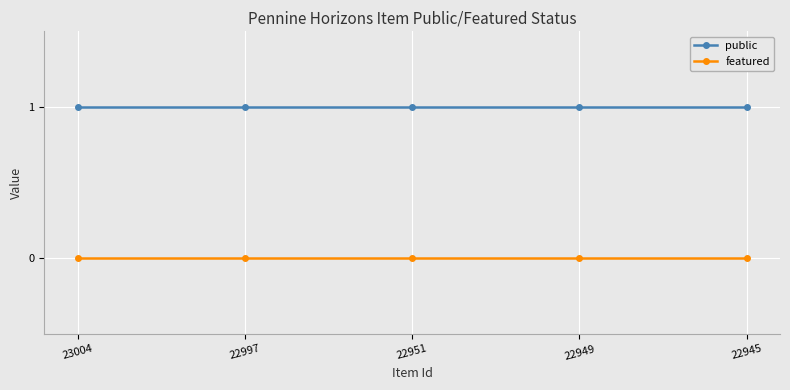

What is the total value across all series at 22951?

1